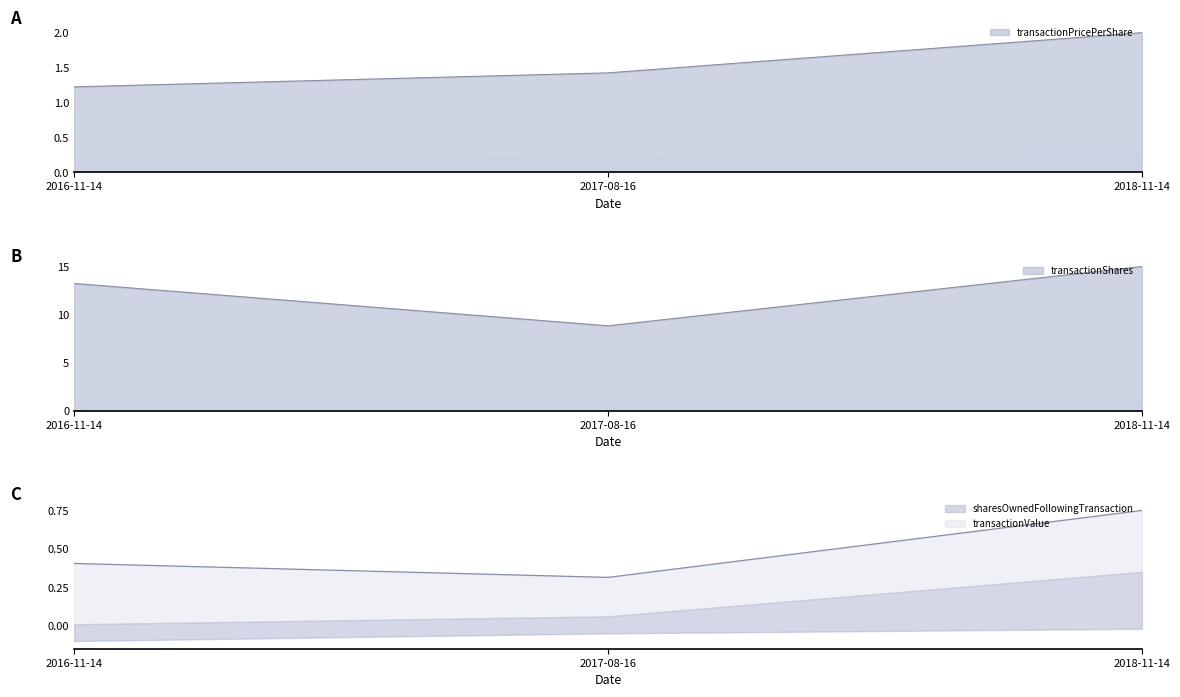

Which series has the largest range (max minus min)?

transactionShares